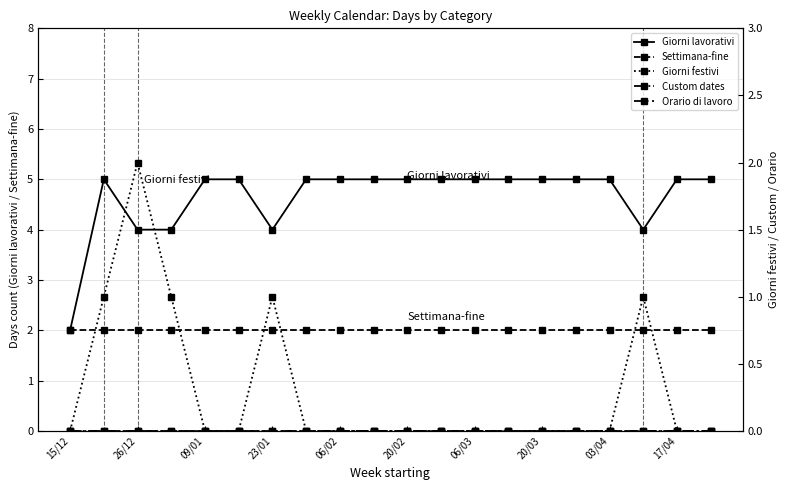

The Giorni festivi series shows -1 at 20/03. True or false?

False